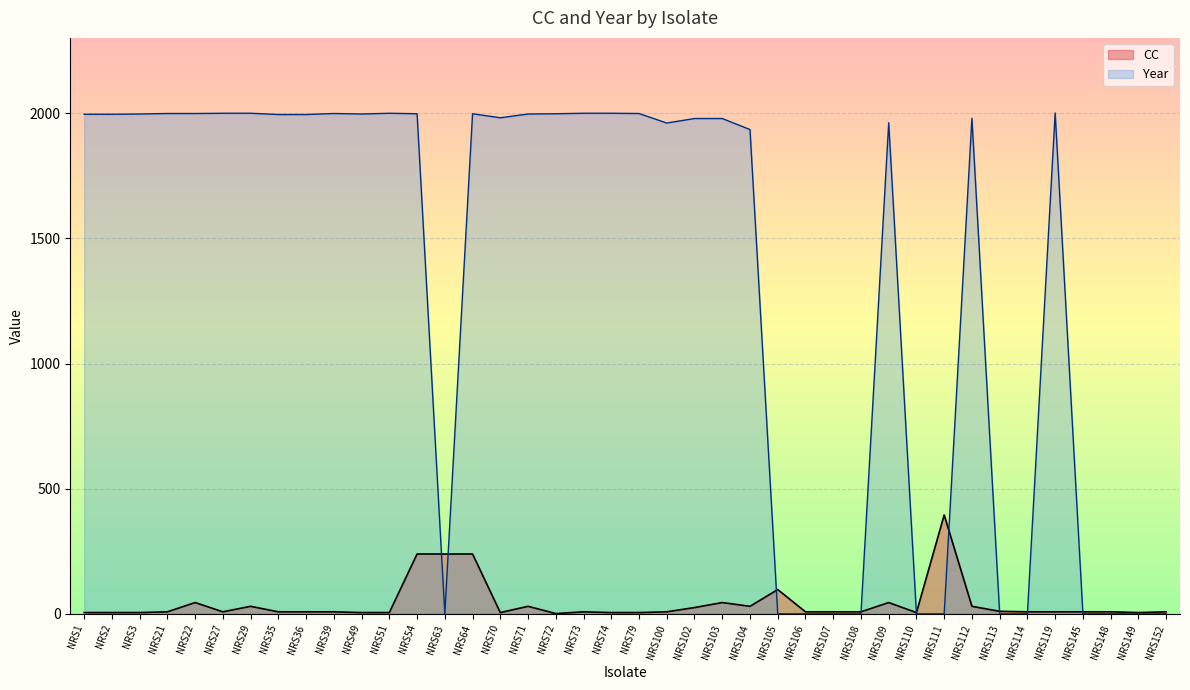

What is the difference between the Year values at NRS49 and NRS145?

1997